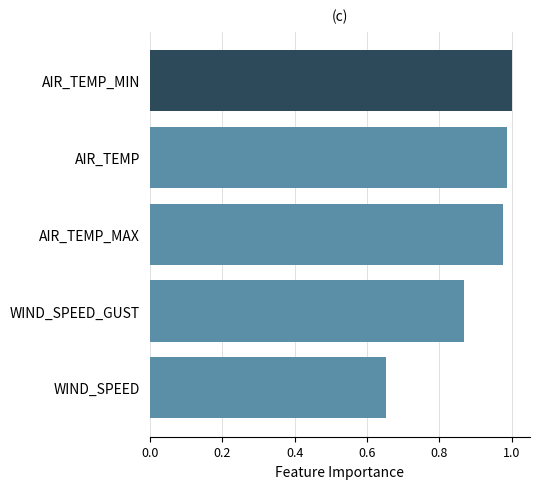

The chart shows a value of 0.3 at AIR_TEMP_MIN. True or false?

False